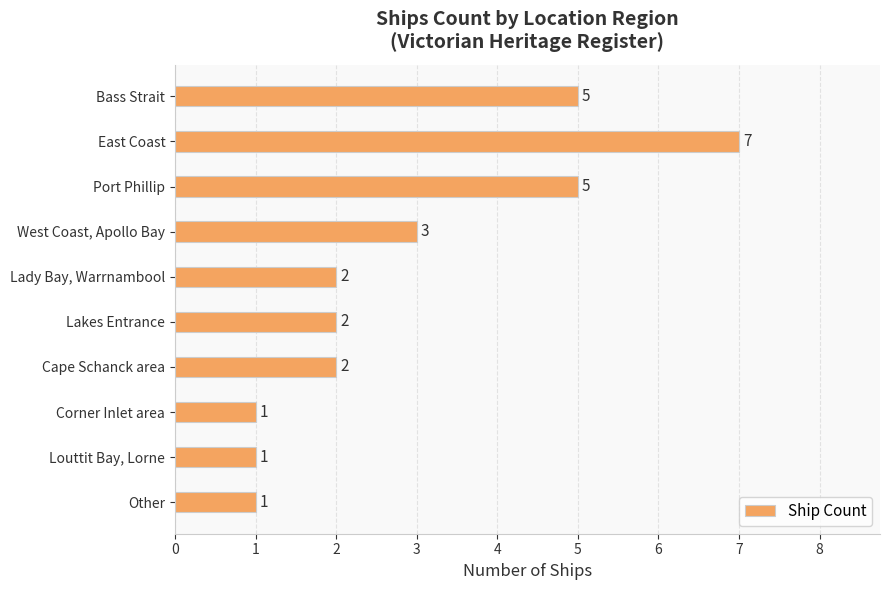

How many data points are less than 2?

3